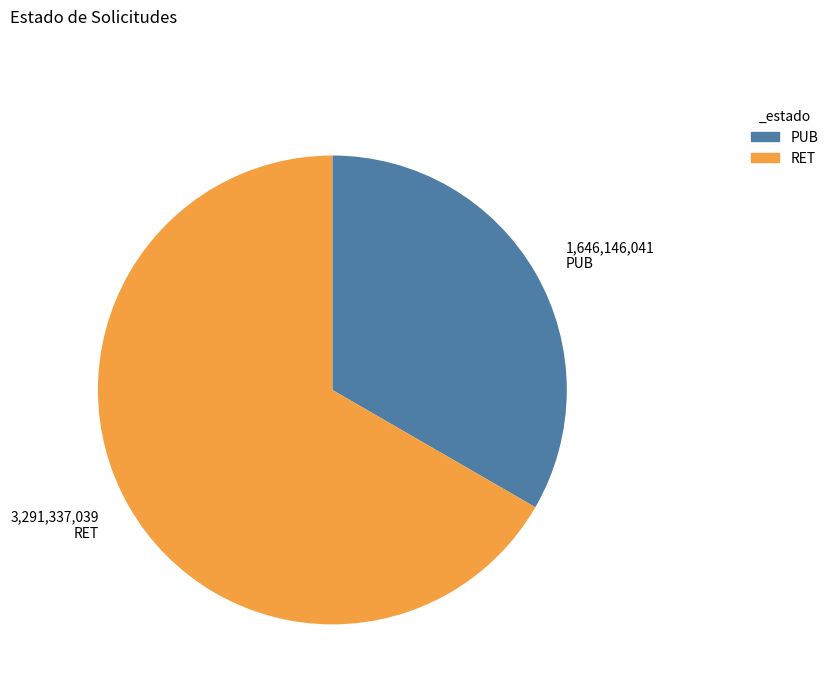

Count the number of slices in the pie.

2